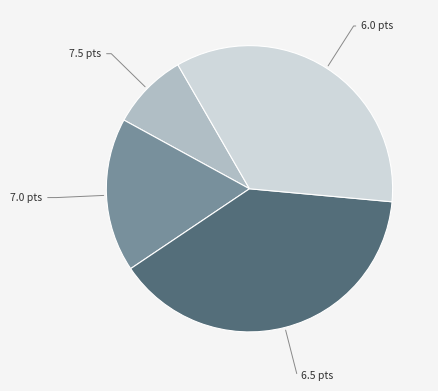

Does any single category account for the majority?

No